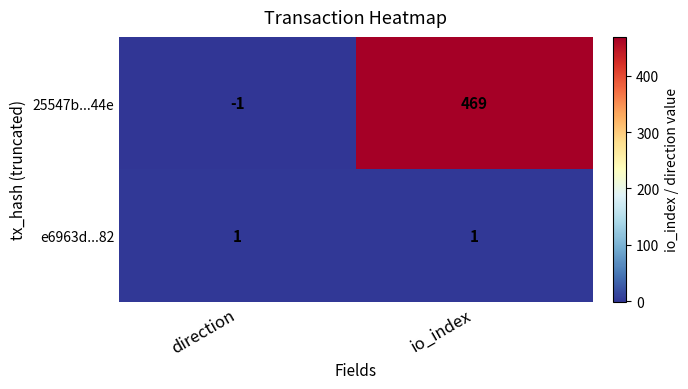

Is the value of e6963d...82 at direction greater than the value of 25547b...44e at io_index?

No